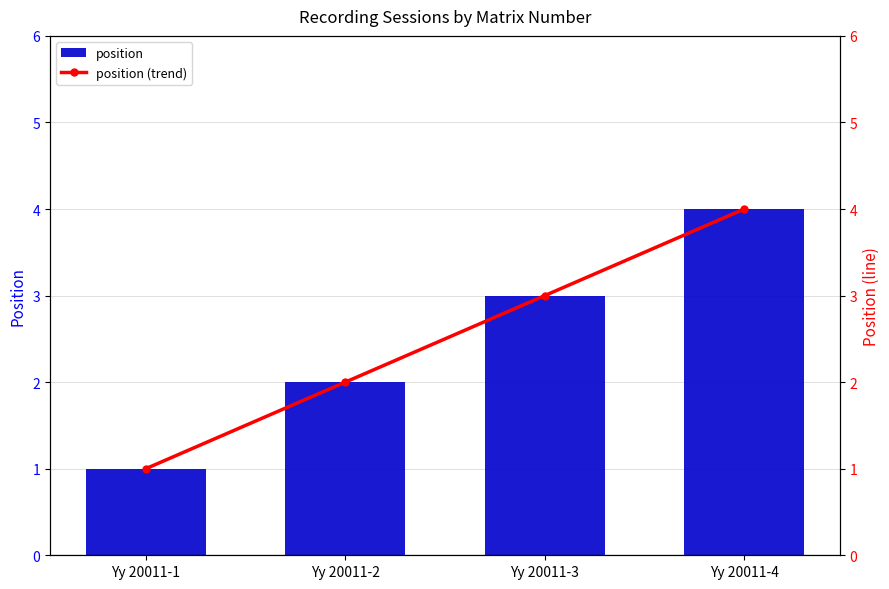

How many series are shown in this chart?

2